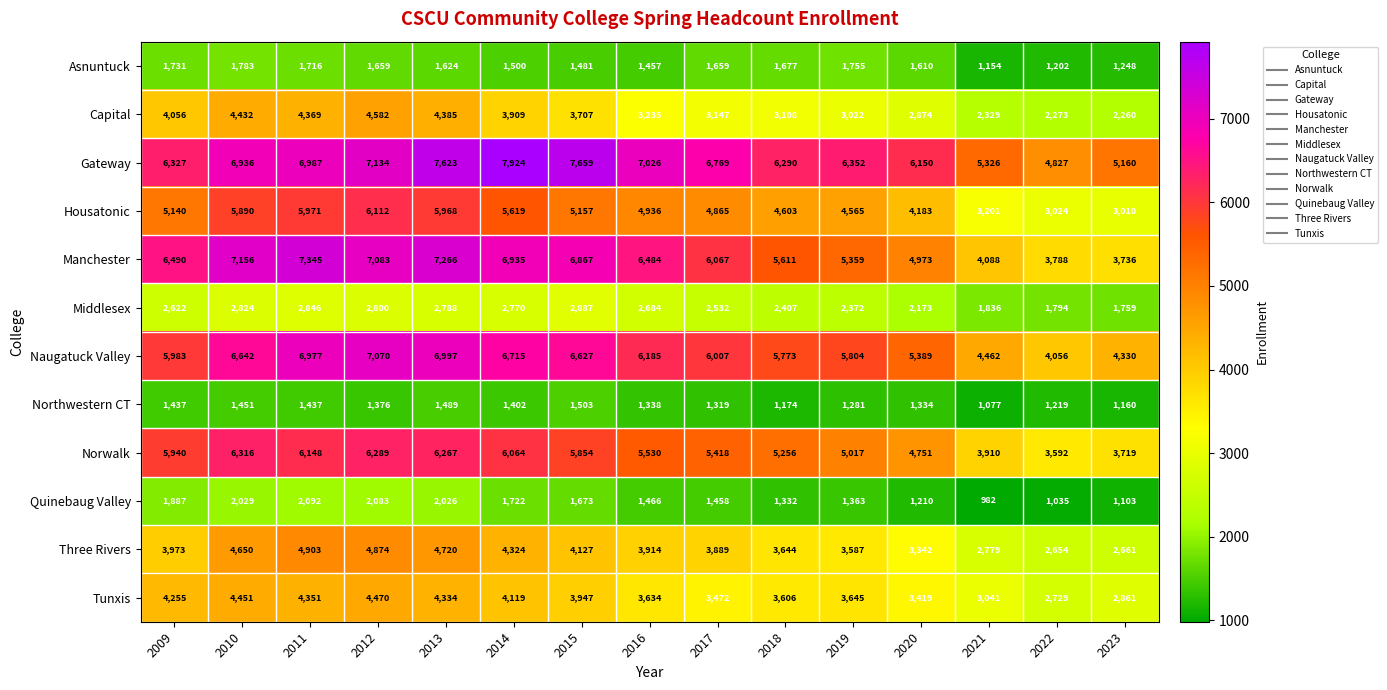

At which label is Middlesex closest to 2323?

2019